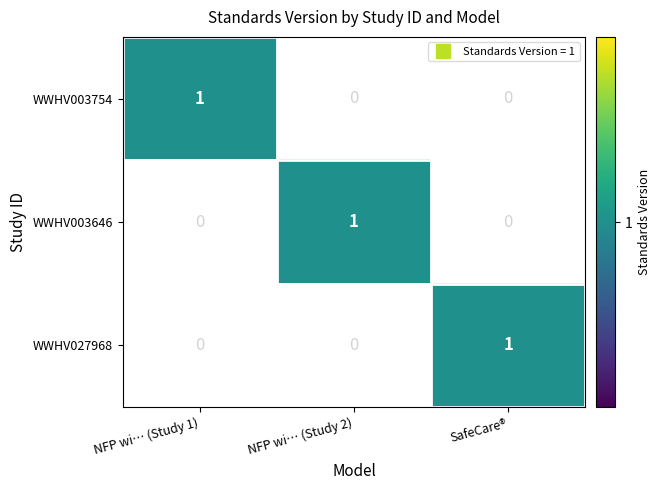

The value of WWHV003646 at NFP wi… (Study 1) is 0. True or false?

True